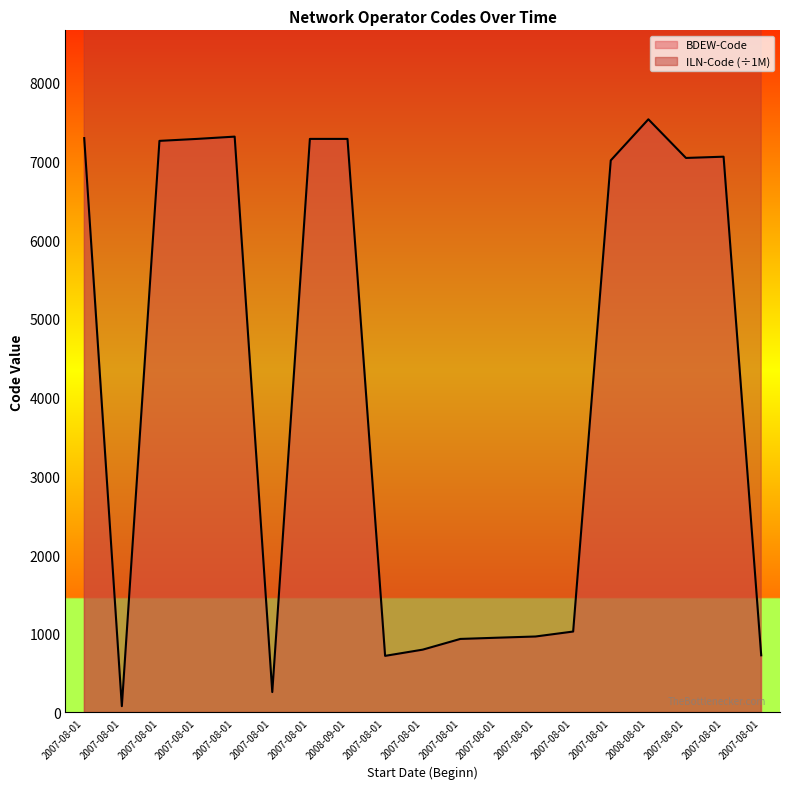

Where does the BDEW-Code series first go above 7014?

2007-08-01